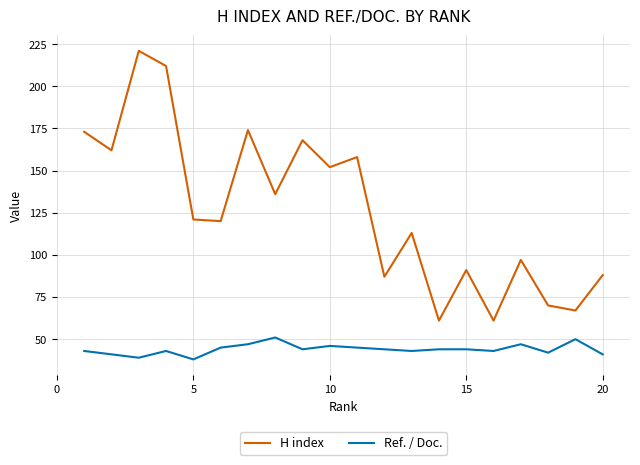

Which series has the widest spread of values?

H index